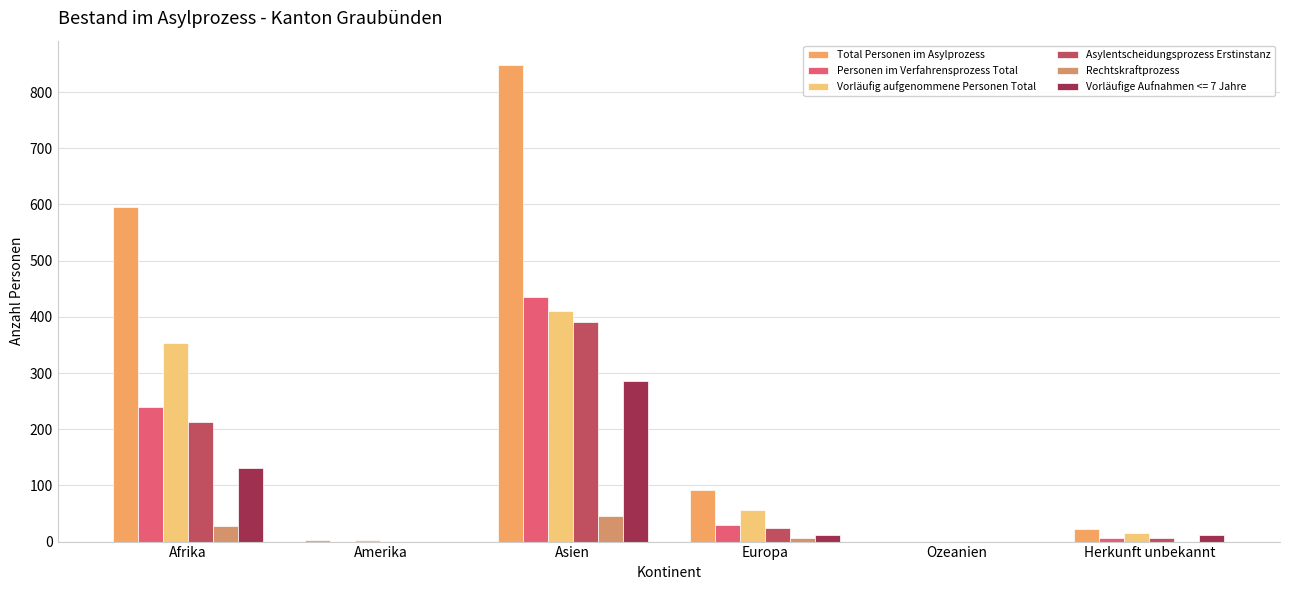

Which series changed the most between Europa and Ozeanien?

Total Personen im Asylprozess